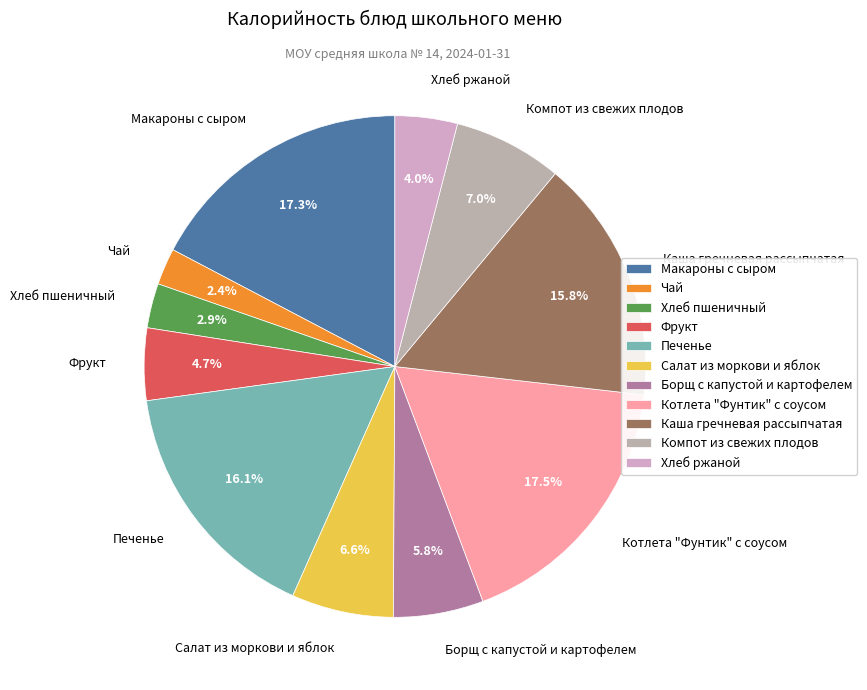

What is the ratio of the value at Чай to the value at Печенье?

0.1